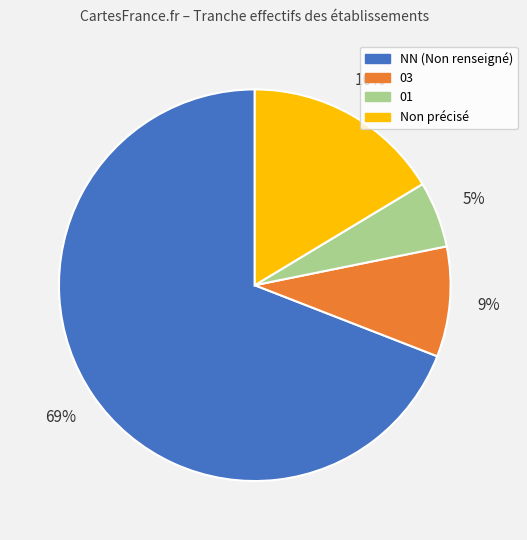

To the nearest percent, what is the average slice percentage?

25%